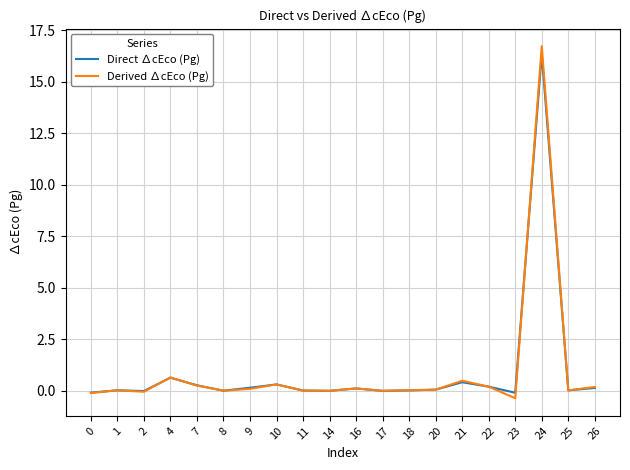

The Direct ∆cEco (Pg) series shows 0.0 at 18. True or false?

True